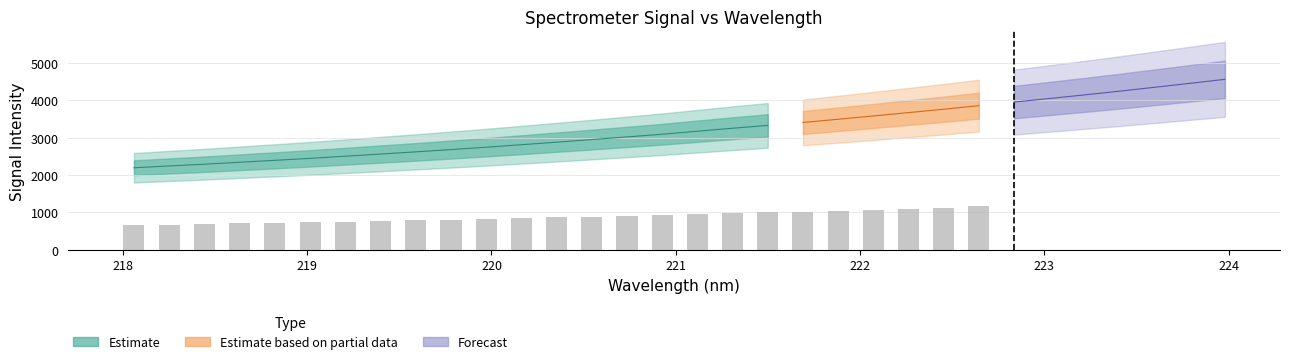

At how many categories does at least one series exceed 2422?

27